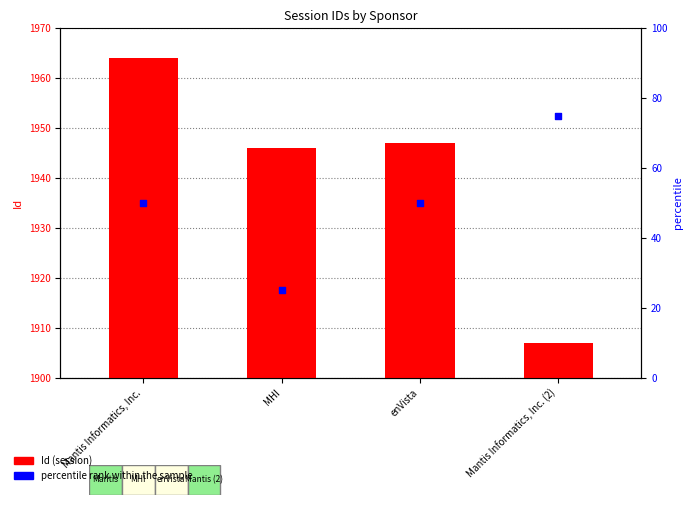

At how many categories does at least one series exceed 44?

4